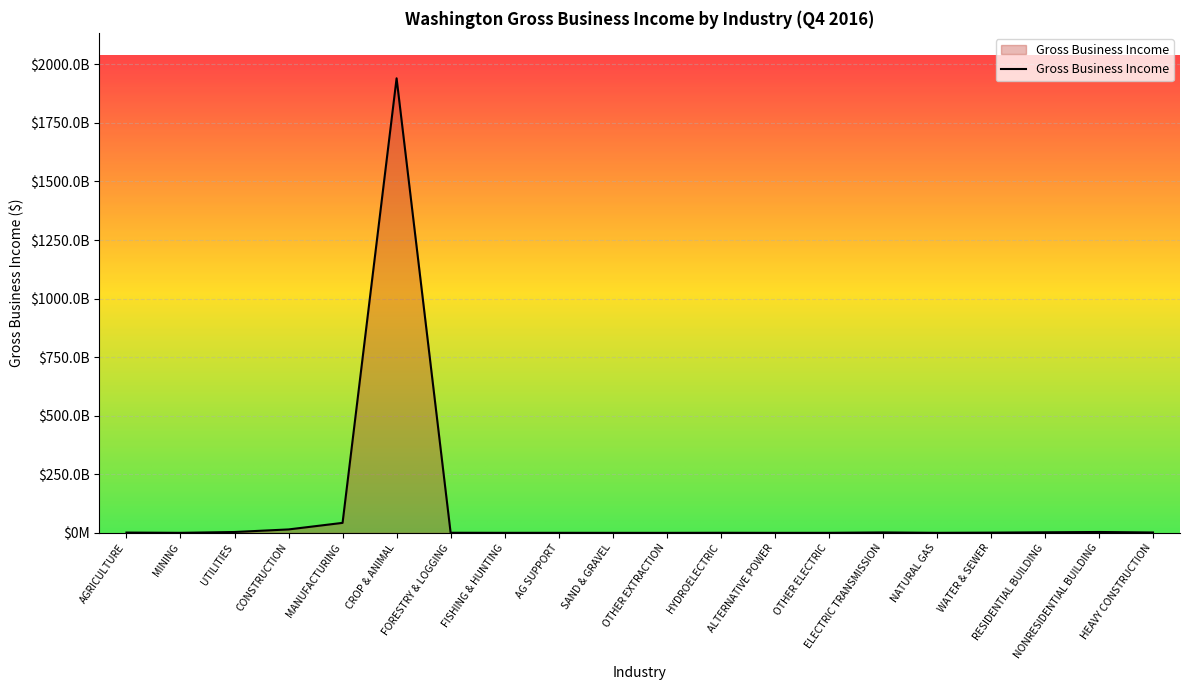

True or false: the data shows 383069982 at HYDROELECTRIC.

True